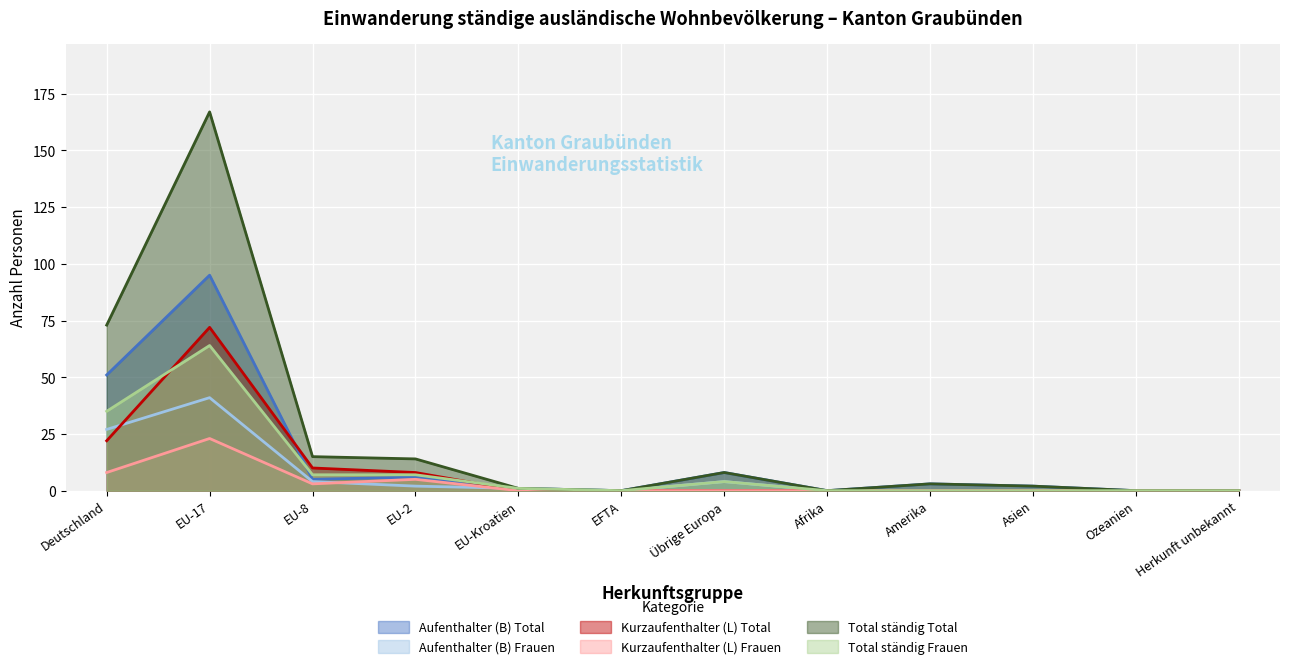

How many data points in Aufenthalter (B) Frauen are less than 1?

6